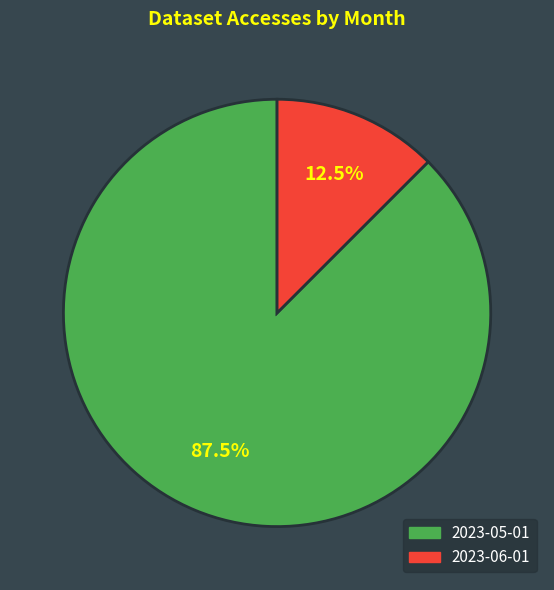

How many segments does this pie chart have?

2